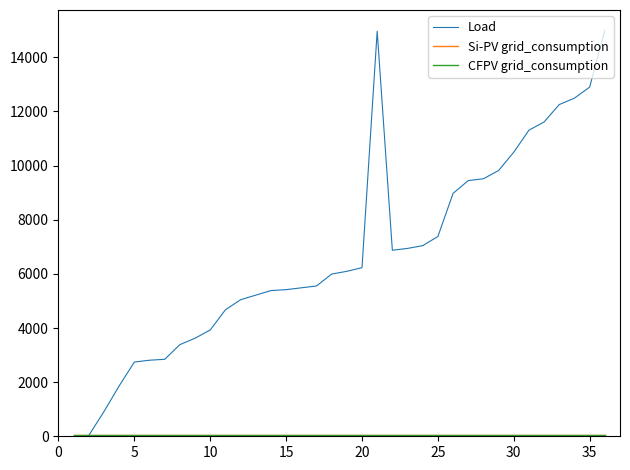

Which series has the largest total across all categories?

Load